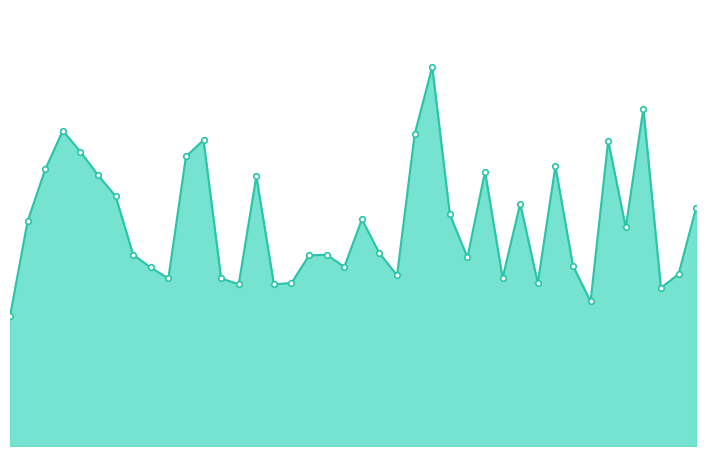

True or false: the data has more than 2 interior local peaks.

True